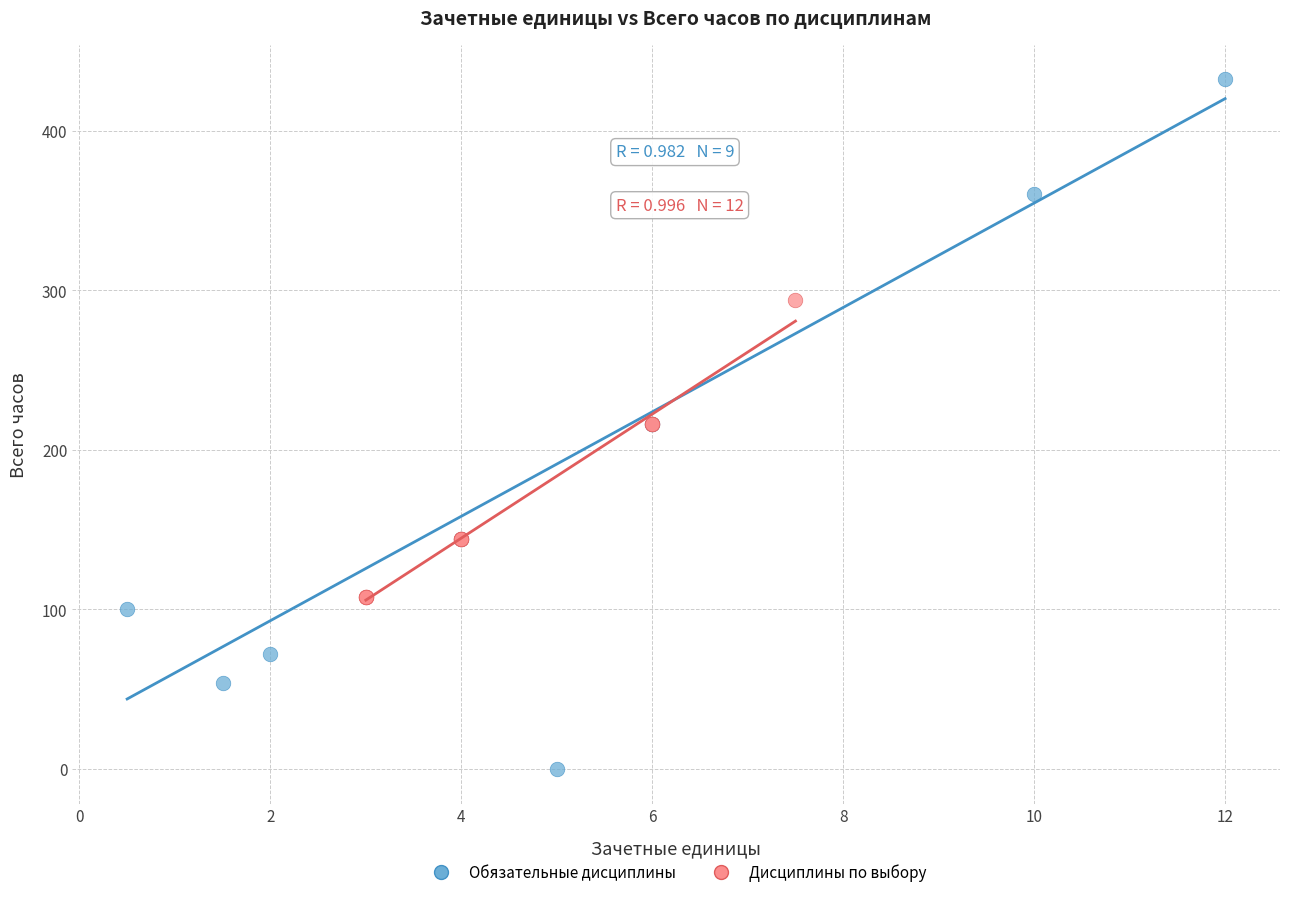

What are all the series names shown in the legend?

Обязательные дисциплины, Дисциплины по выбору